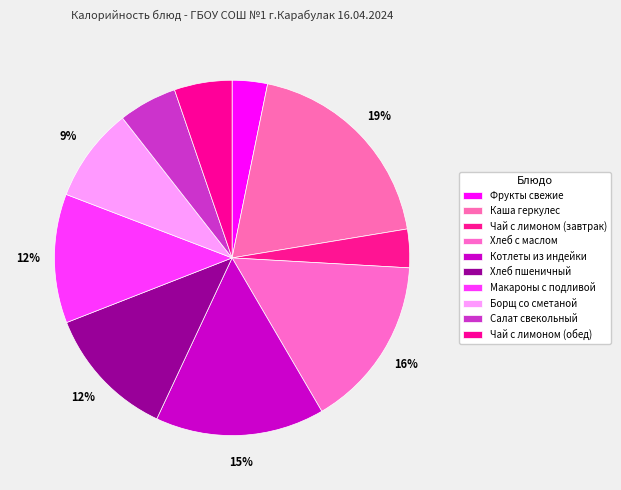

How many slices are in this pie chart?

10